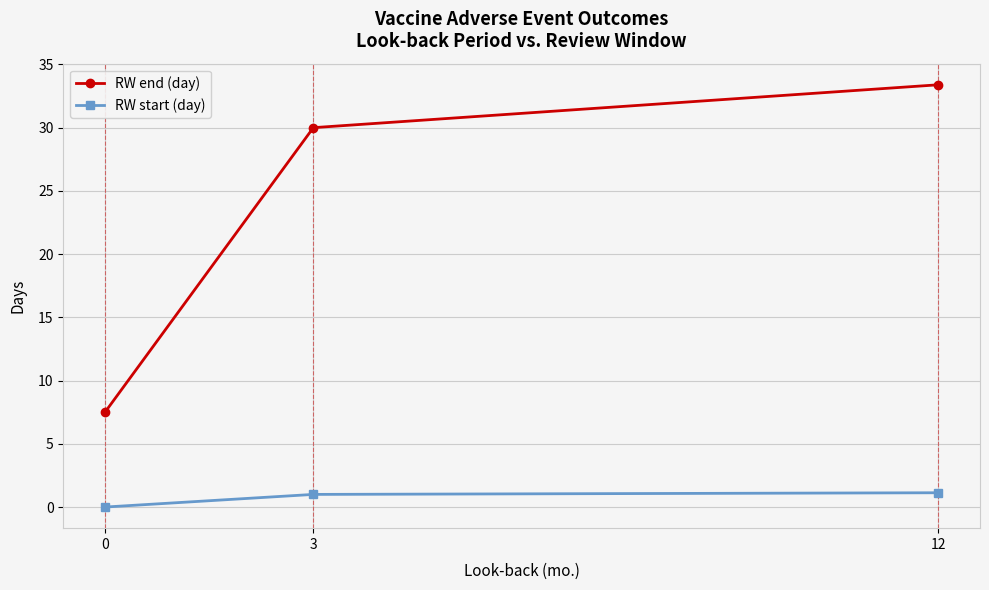

Where is RW end (day) nearest to the value 20?

3